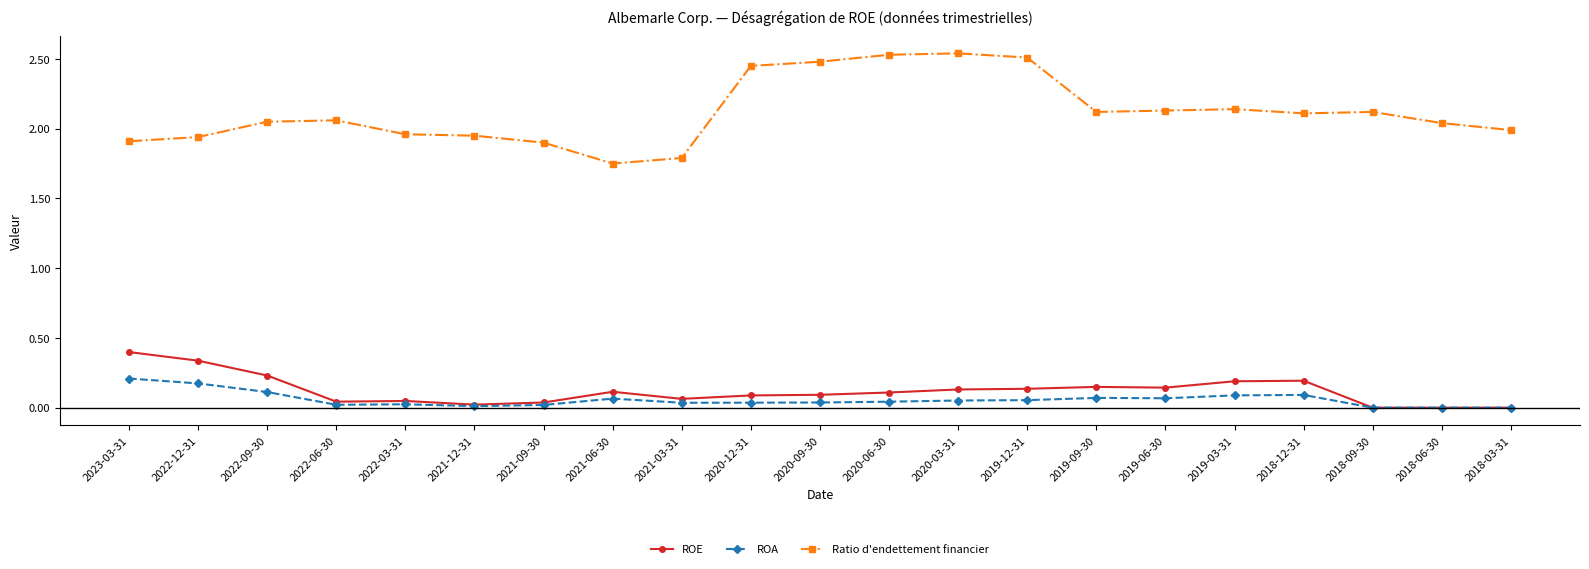

Is this an area chart (filled region under the line)?

No